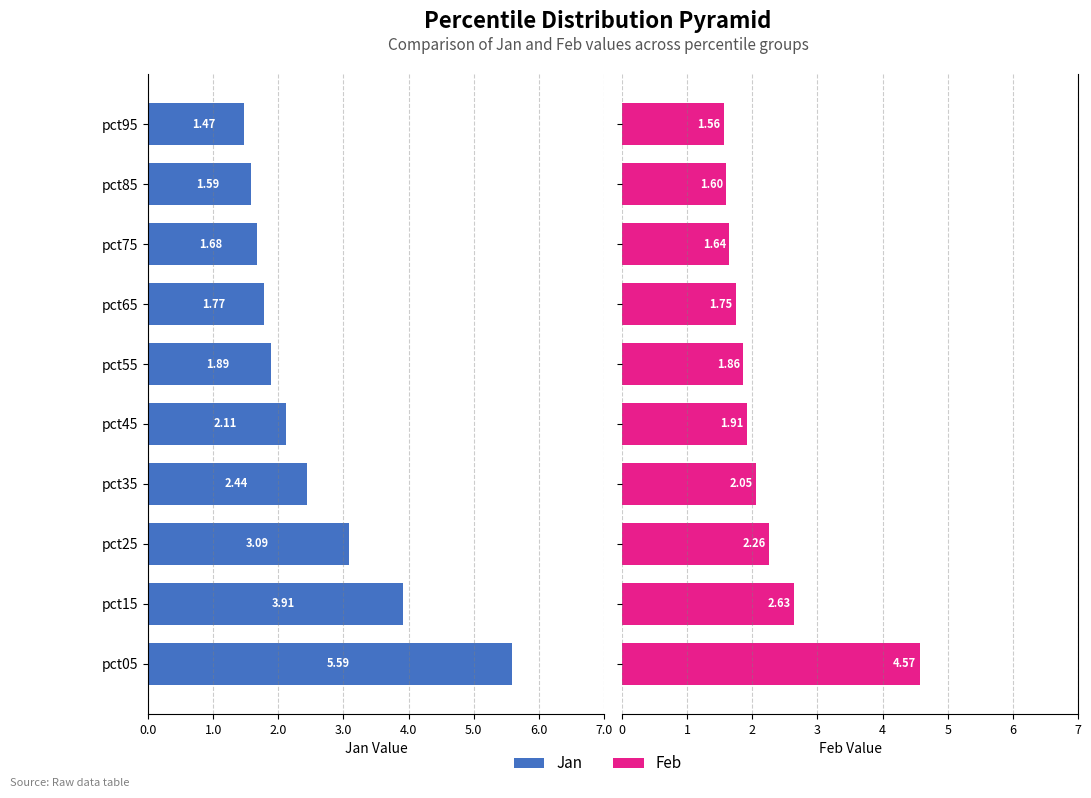

The Feb series shows 1.1 at pct05. True or false?

False